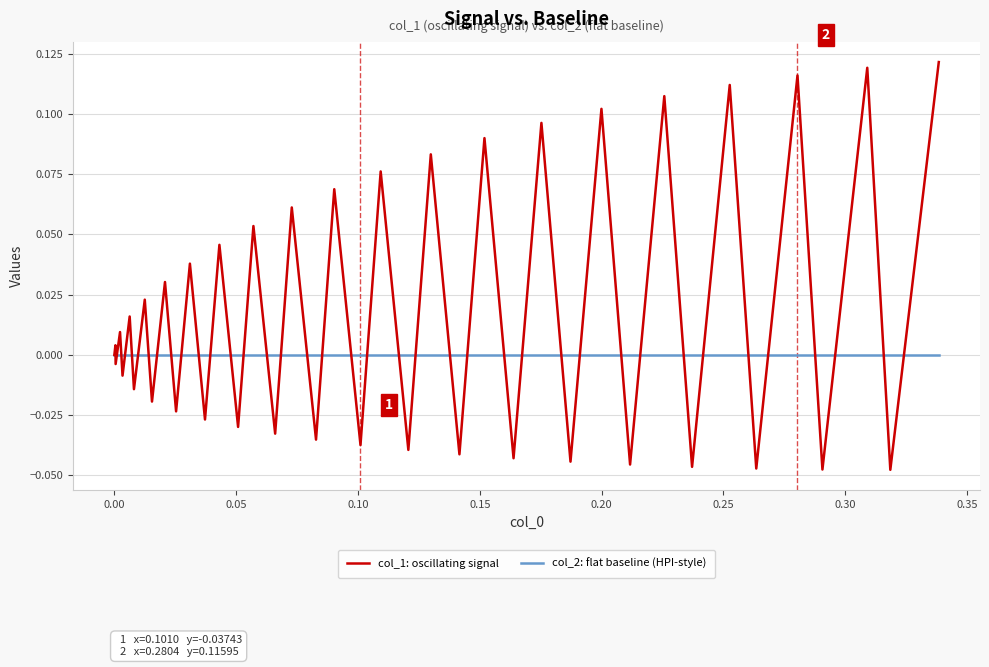

Which series has the largest total across all categories?

col_1: oscillating signal